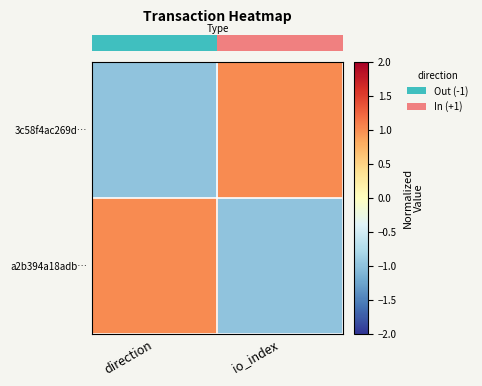

What is the difference between the highest and lowest values at direction?

2